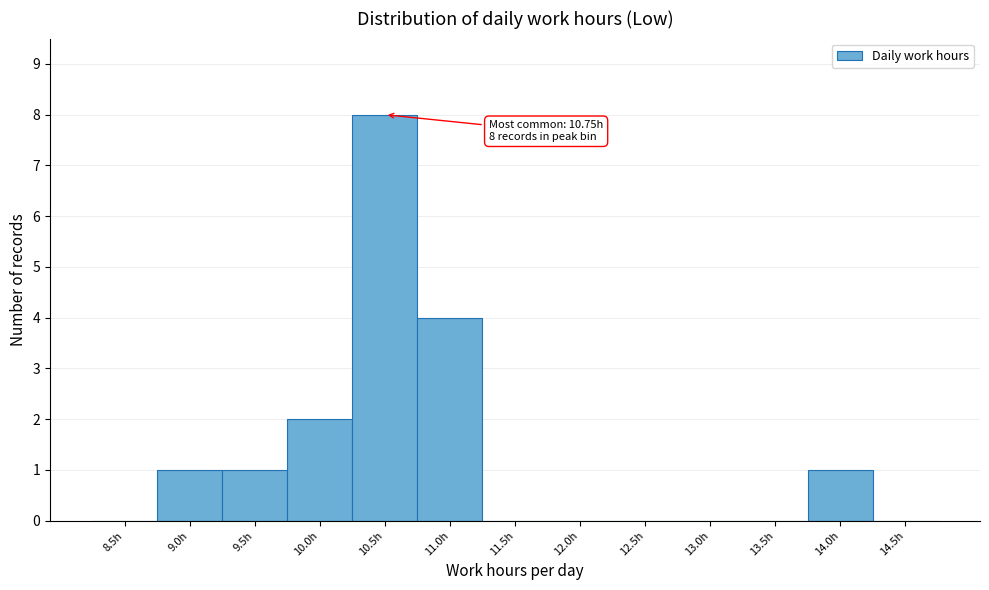

Reading left to right, extract all data points from this chart.

8.5h=0	9.0h=1	9.5h=1	10.0h=2	10.5h=8	11.0h=4	11.5h=0	12.0h=0	12.5h=0	13.0h=0	13.5h=0	14.0h=1	14.5h=0